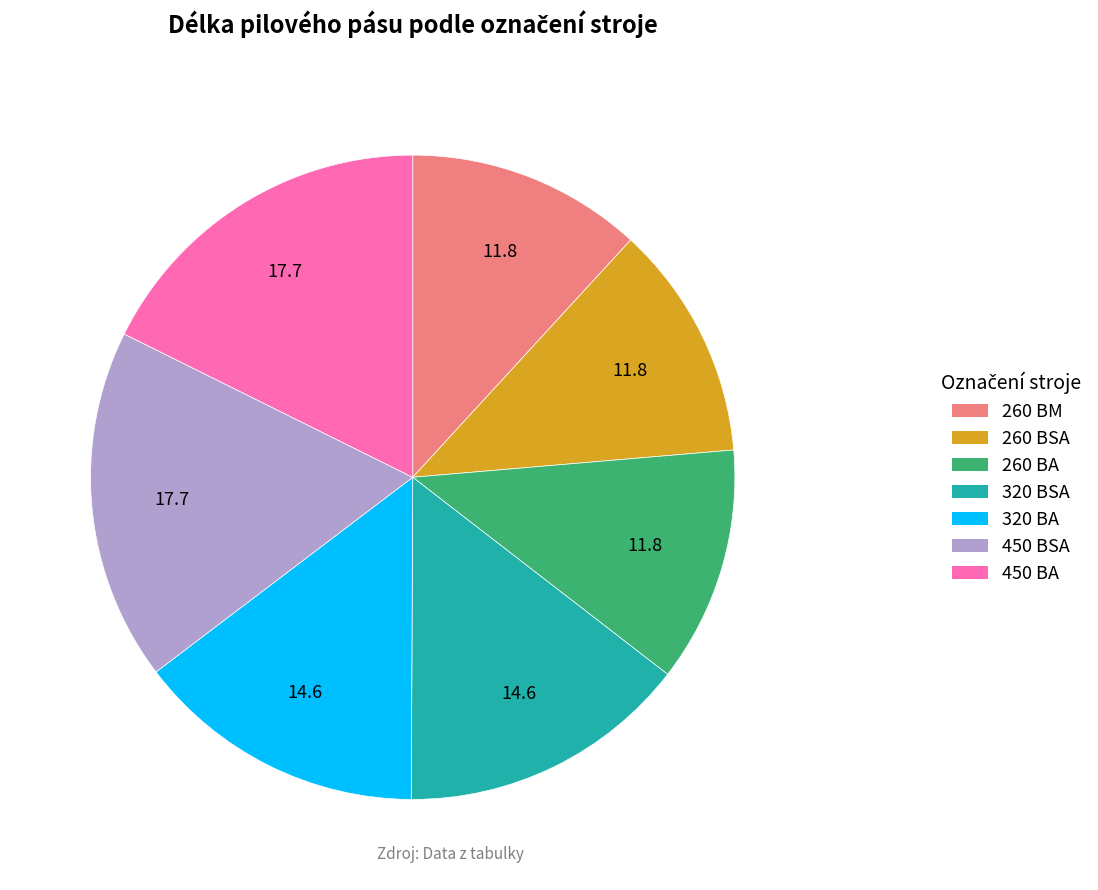

How many segments does this pie chart have?

7